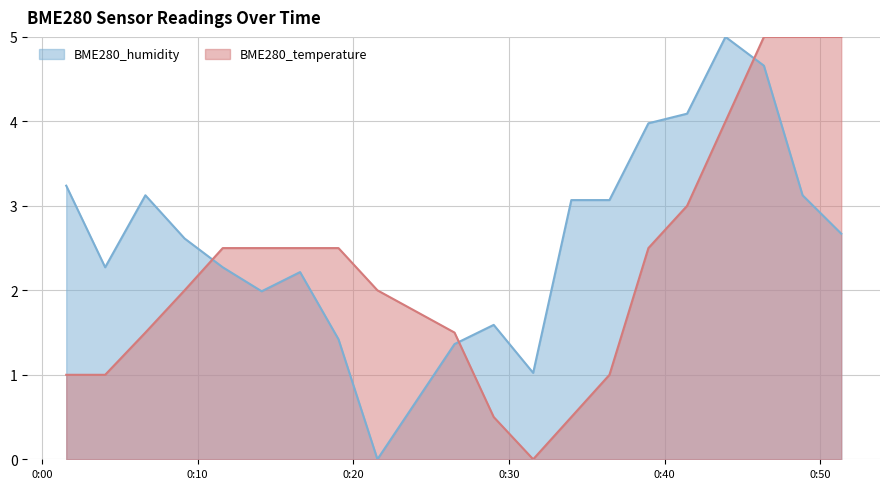

List the series in order of their overall mean, highest first.

BME280_humidity, BME280_temperature